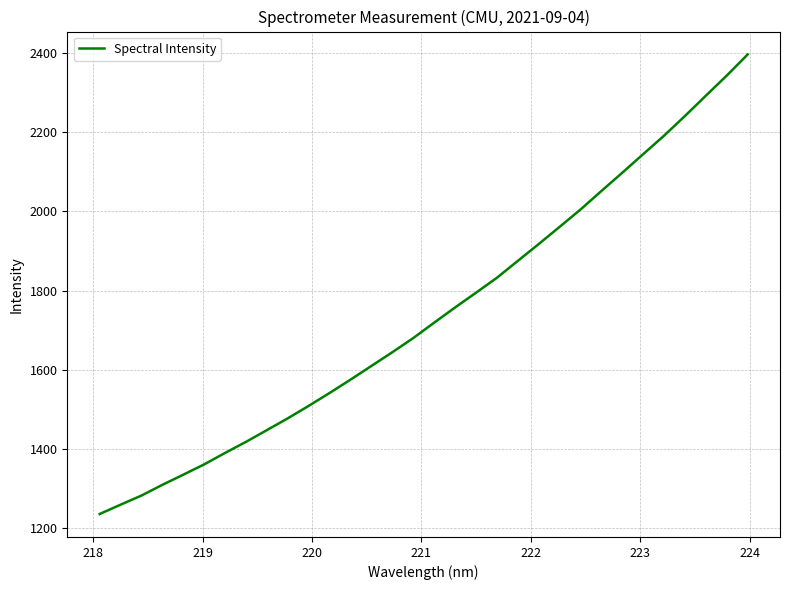

What is the smallest value displayed?

1235.8